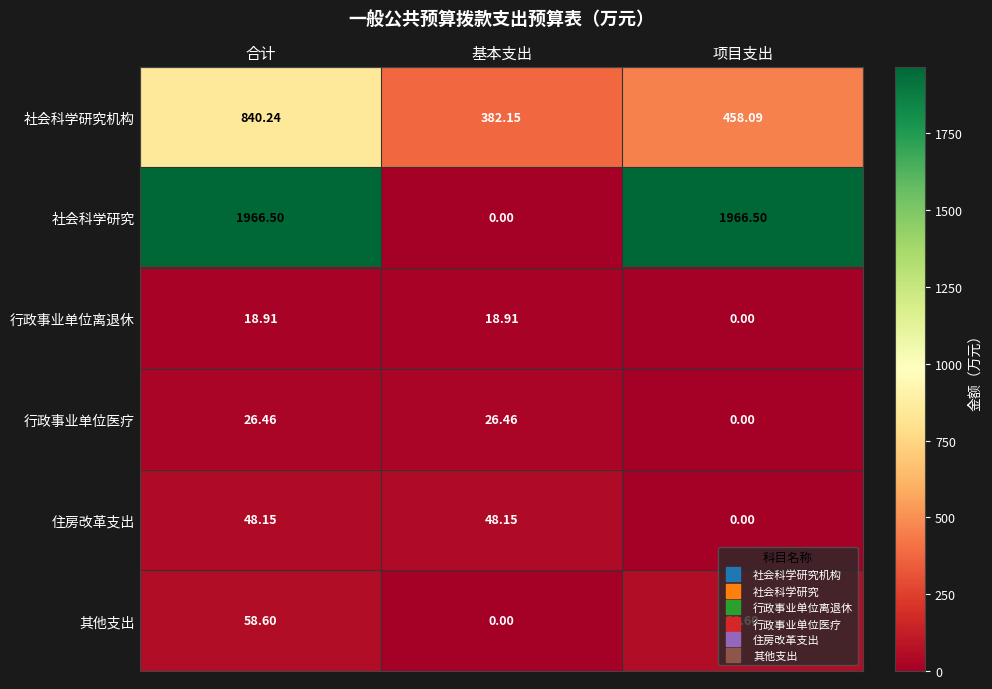

What is the total value across all series at 合计?

2958.9